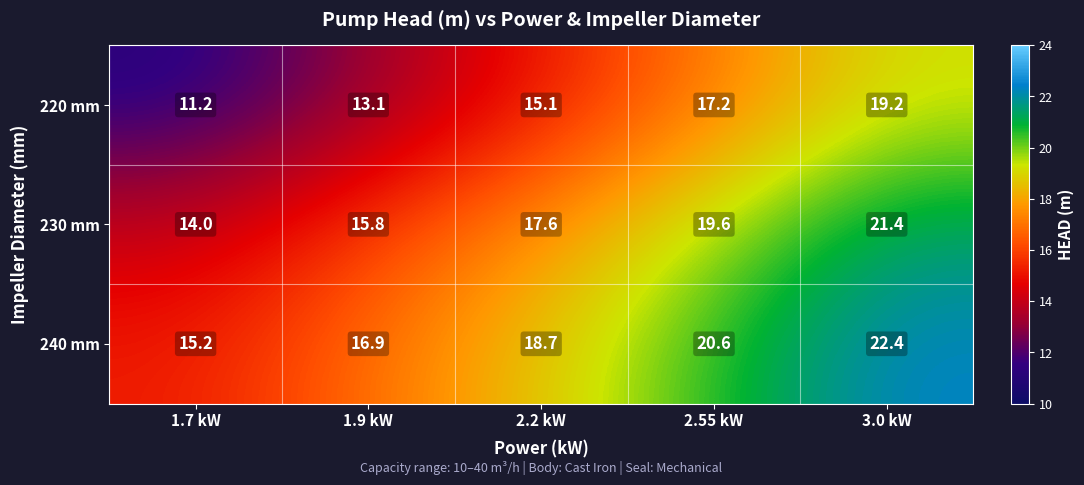

Rank the series by their maximum value, from highest to lowest.

240 mm, 230 mm, 220 mm